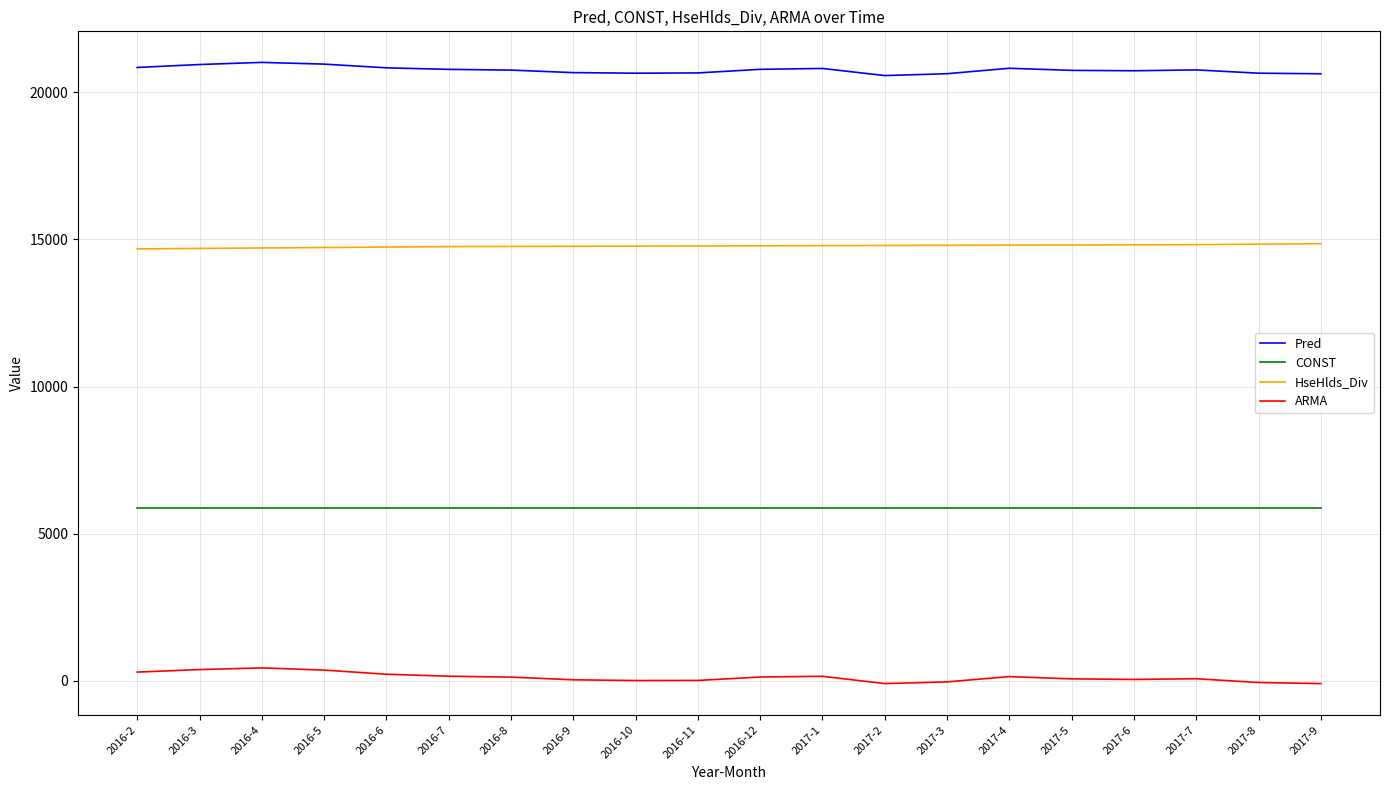

What position from the right is 2016-4?

18